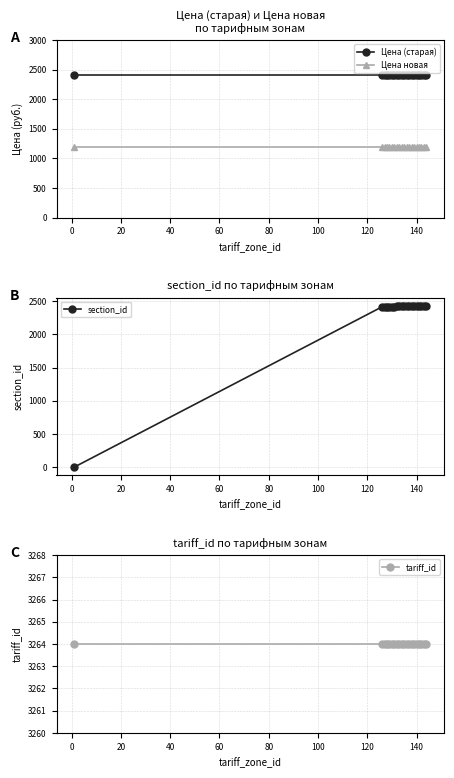

What is the value of the Цена новая point at the 12th from the left?

1200